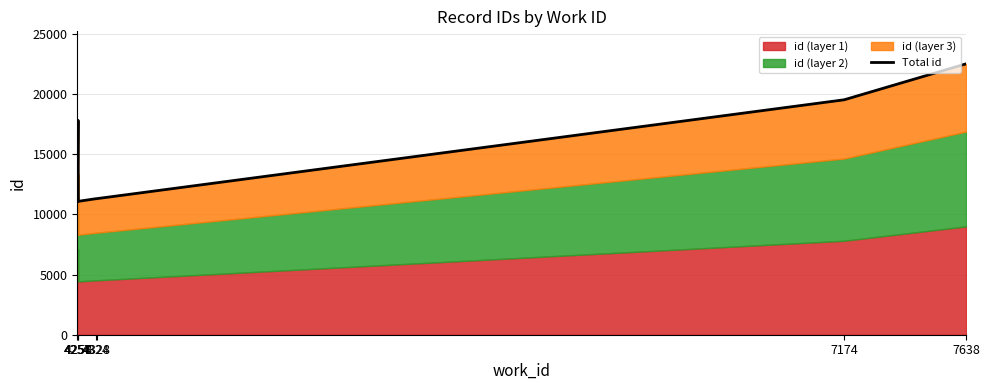

Is it true that the value at 7174 is 19518?

True